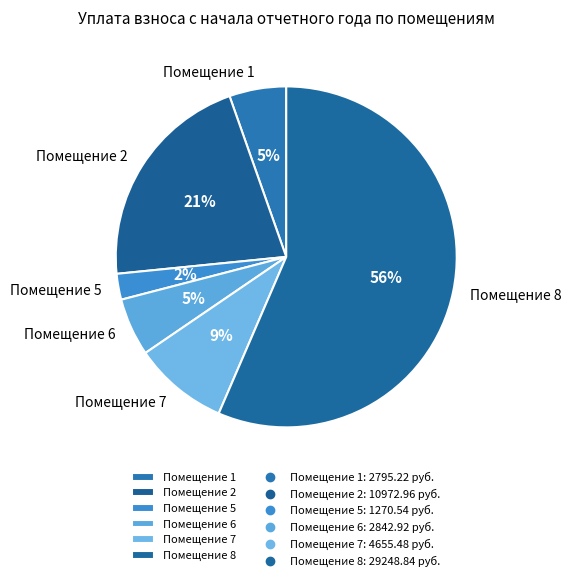

Is it true that Помещение 2 is 21% of the pie?

True